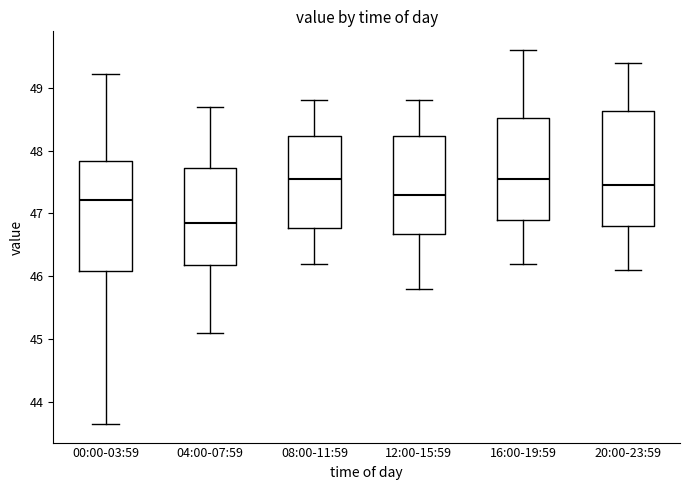

Which box's median line is the lowest?

04:00-07:59